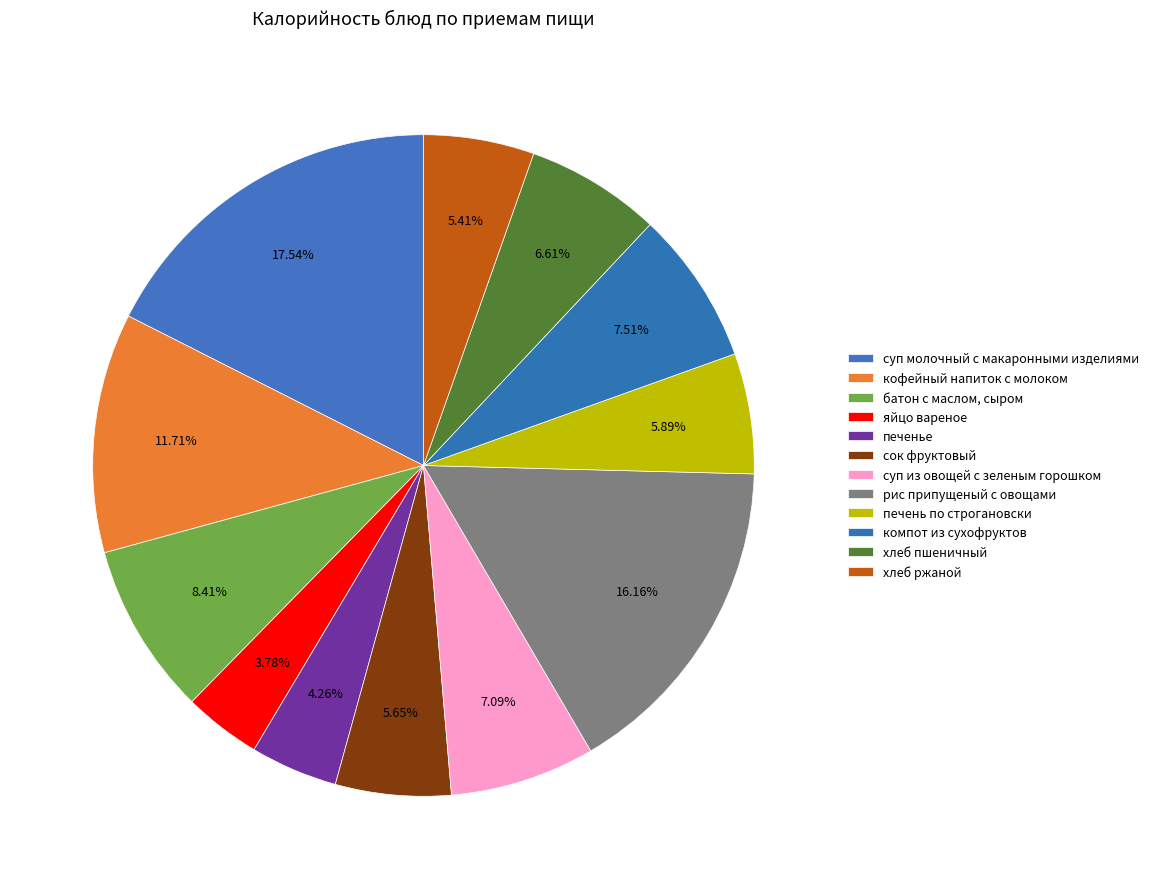

The печень по строгановски slice represents 6% of the pie. True or false?

True